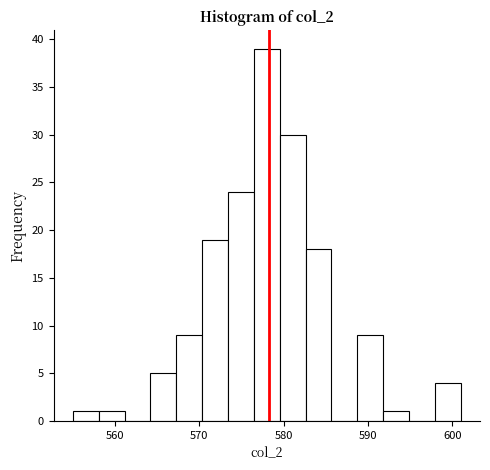

Read against the x-axis, roughly where is the centre of the tallest bar?

578